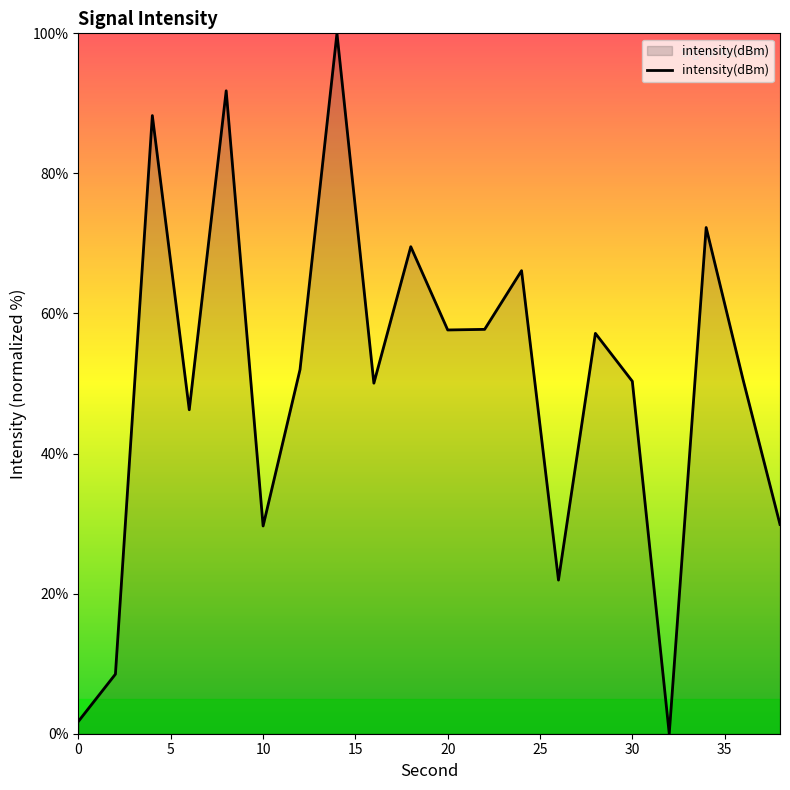

What is the difference between the maximum and minimum values?

100.0